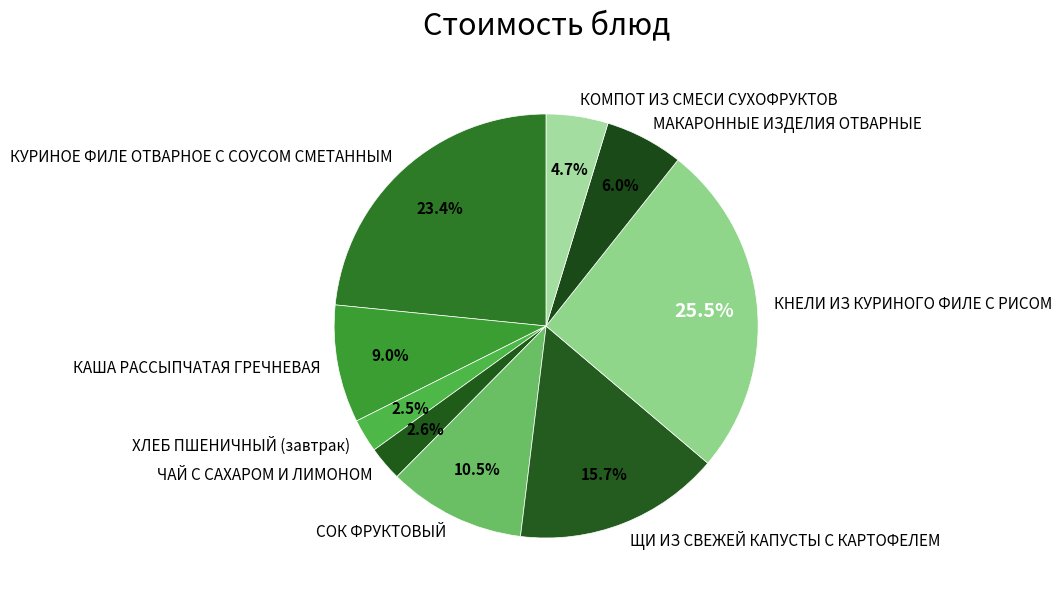

Which slice is the largest?

КНЕЛИ ИЗ КУРИНОГО ФИЛЕ С РИСОМ